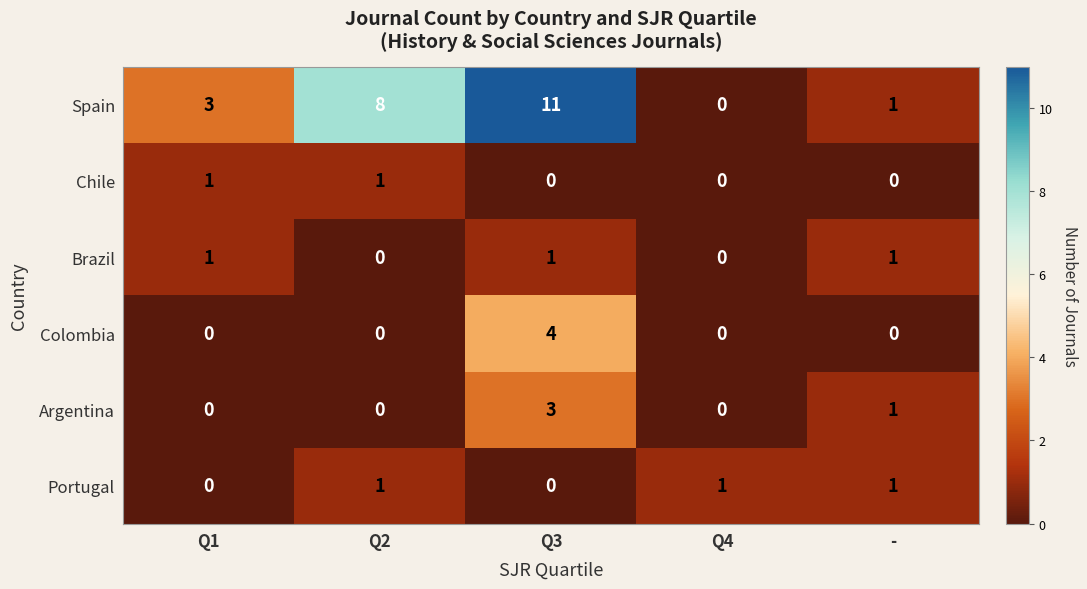

Which label corresponds to the largest value in the chart?

Q3